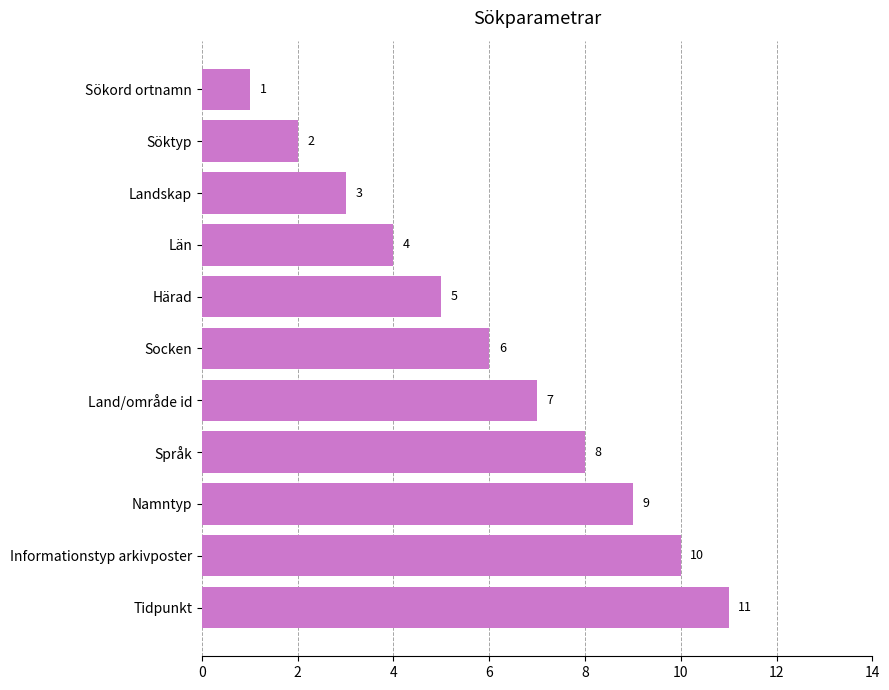

Rank the categories by value from highest to lowest.

Tidpunkt, Informationstyp arkivposter, Namntyp, Språk, Land/område id, Socken, Härad, Län, Landskap, Söktyp, Sökord ortnamn